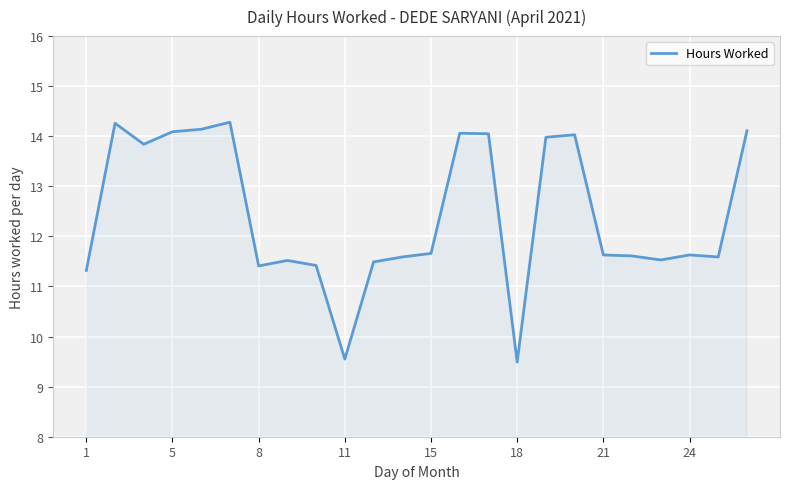

What is the maximum value shown in the chart?

14.3